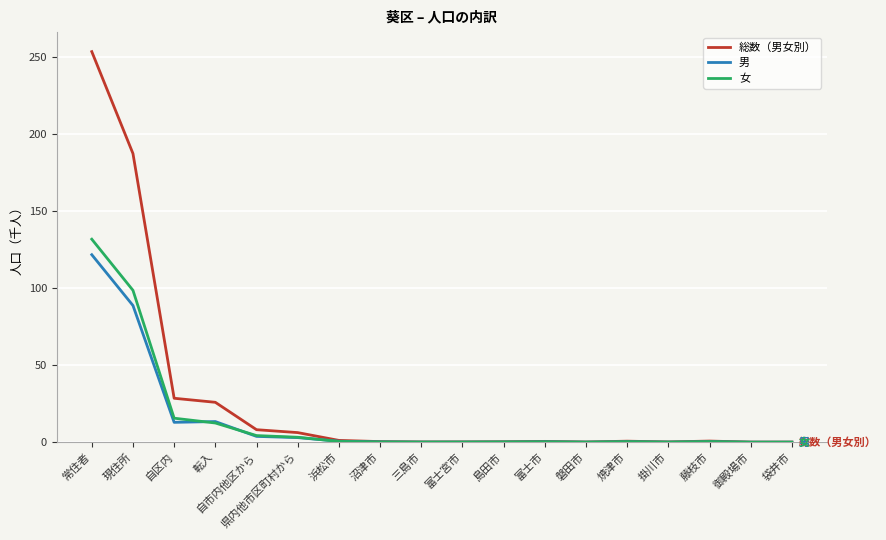

In 総数（男女別）, how many points are higher than both neighbors (excluding endpoints)?

3